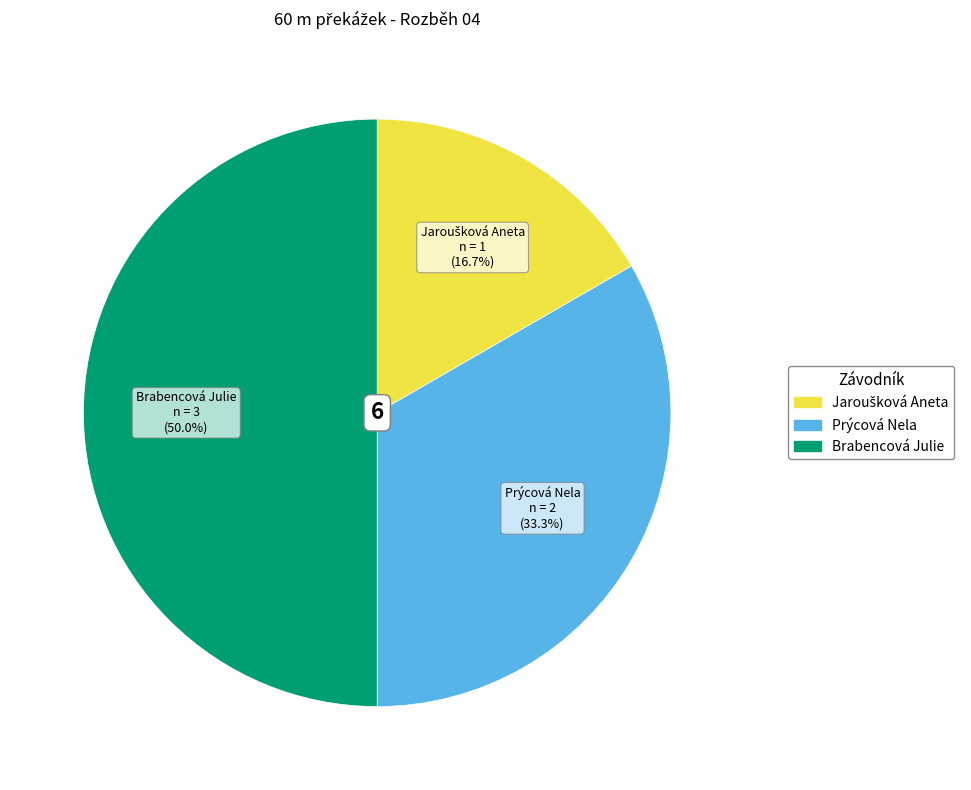

What is the ratio of the value at Brabencová Julie to the value at Prýcová Nela?

1.5